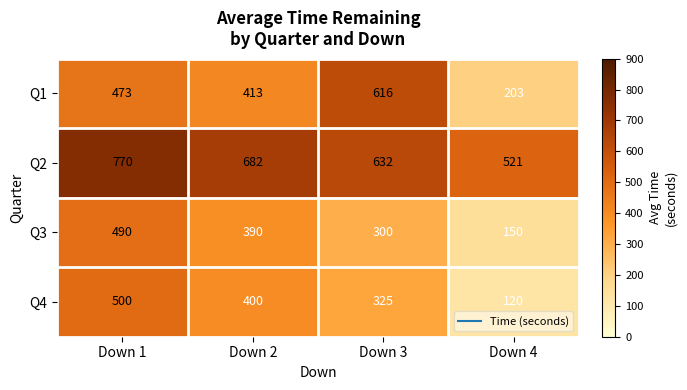

True or false: Q3 has a value of 306 at Down 1.

False